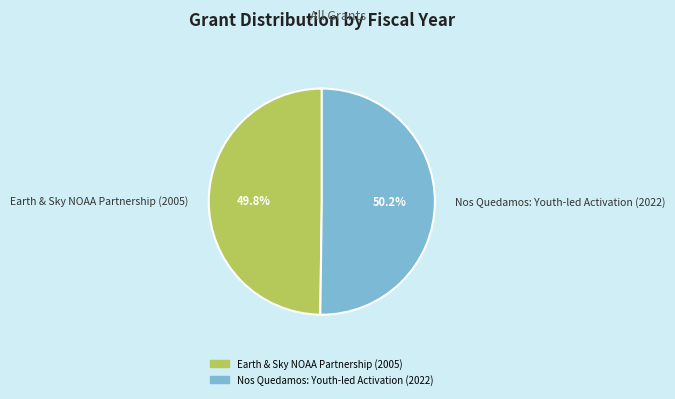

Does any single category account for the majority?

Yes